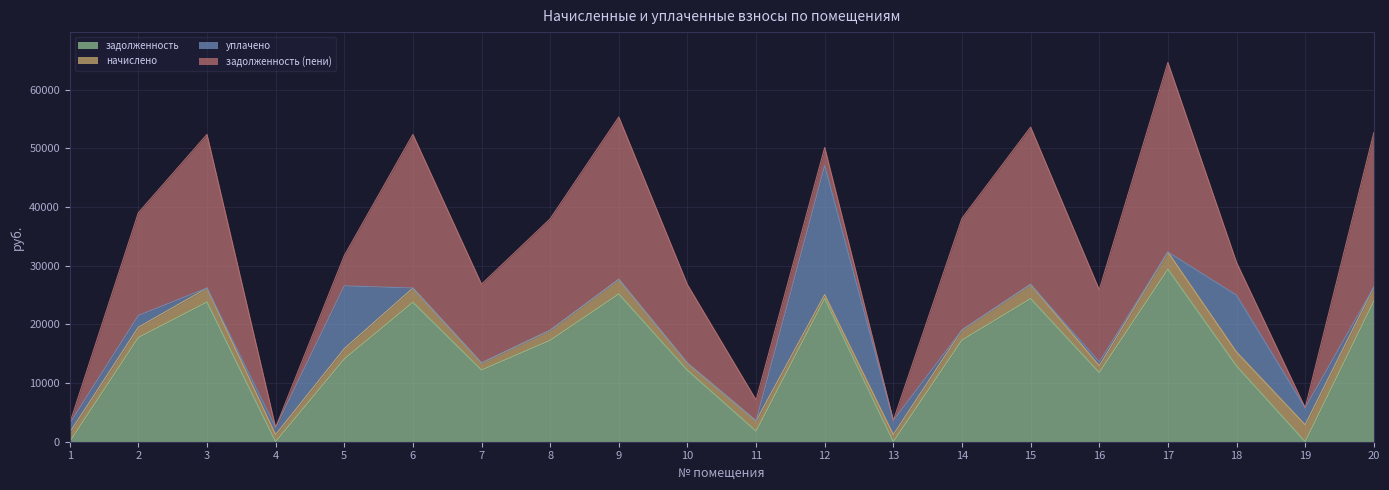

Which has a higher value, 14 or 10?

14